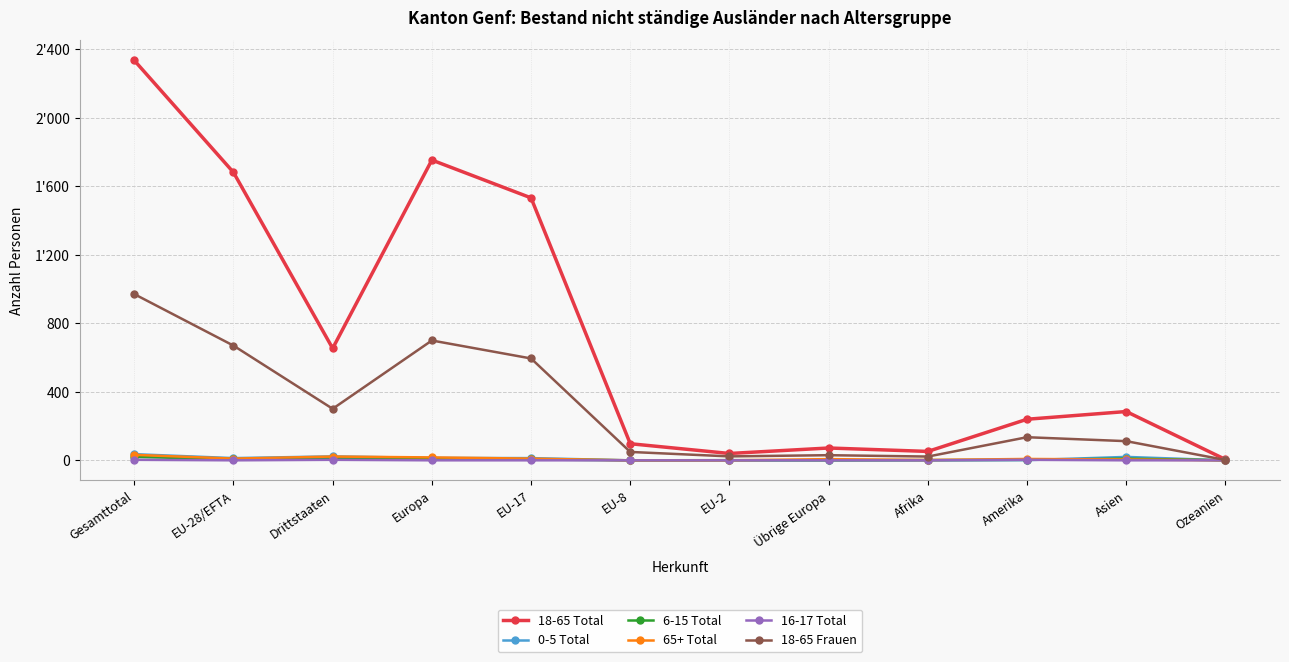

What is the difference between the 6-15 Total values at EU-17 and Afrika?

4